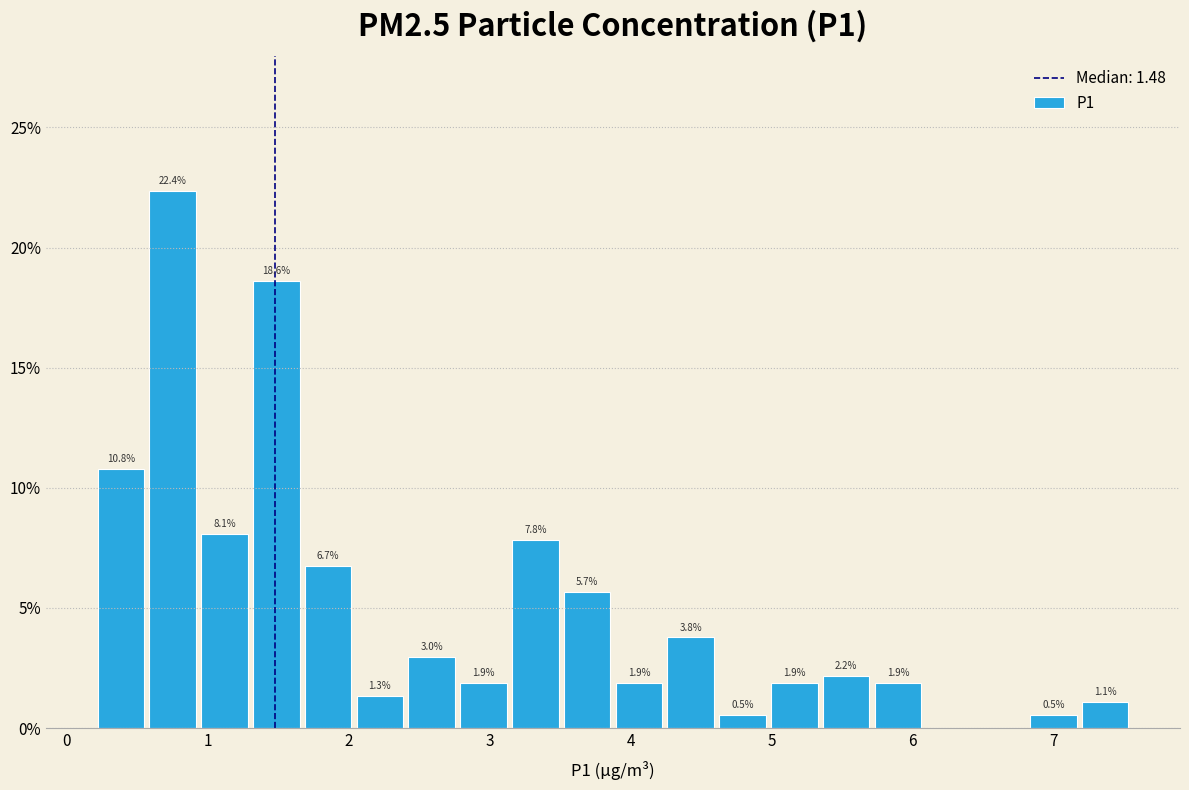

Read against the x-axis, roughly where is the centre of the tallest bar?

0.8